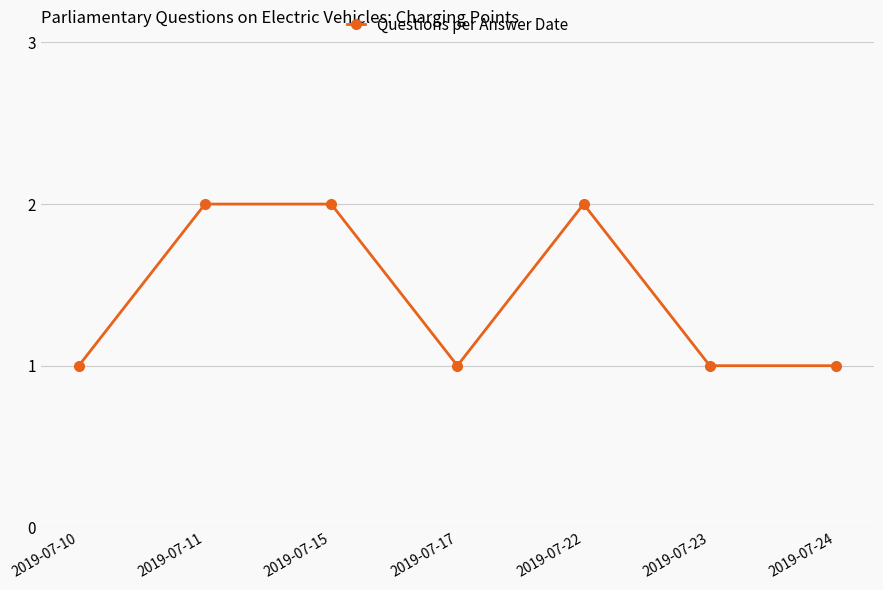

How many categories are shown in the chart?

7